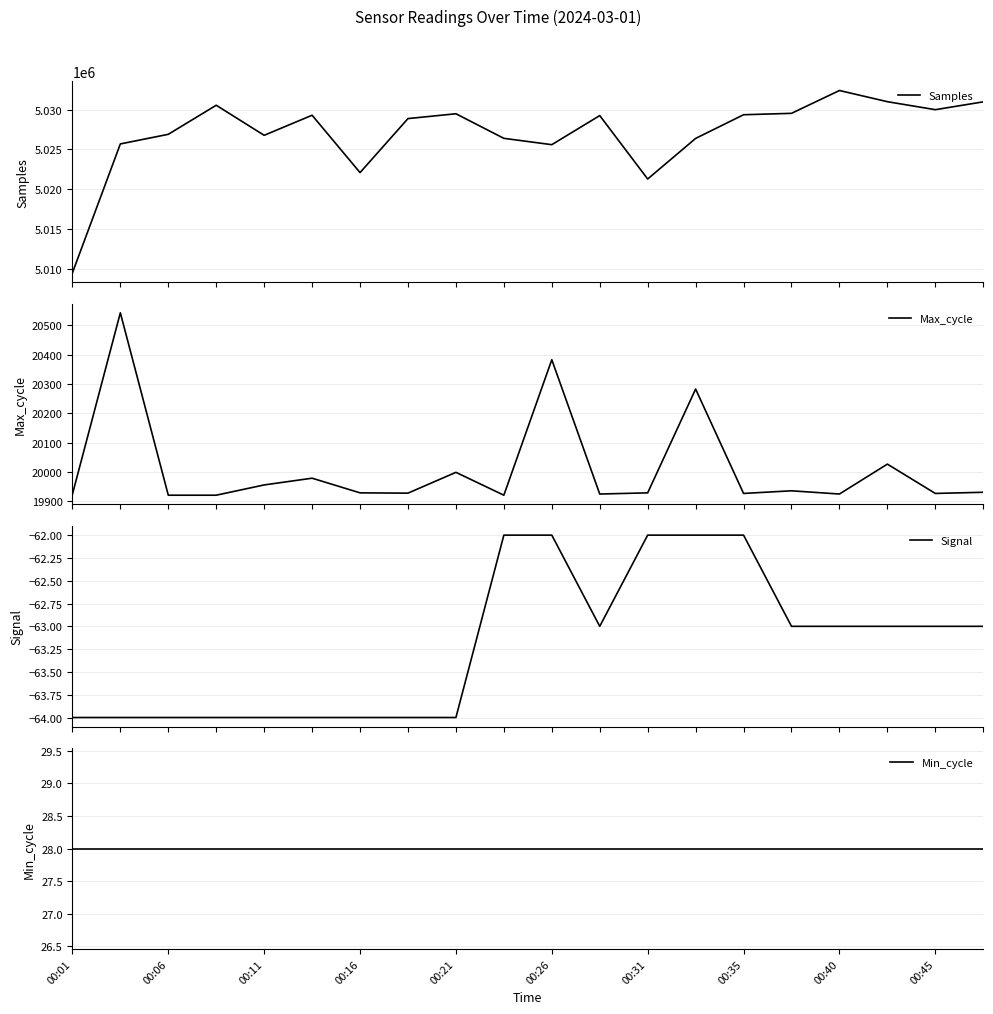

Reading left to right, list all the values displayed in this chart.

Samples: 5009476	5025680	5026887	5030539	5026761	5029283	5022077	5028863	5029469	5026381	5025584	5029241	5021271	5026371	5029346	5029522	5032391	5030986	5029982	5030966
Max_cycle: 19924	20543	19921	19921	19956	19979	19929	19928	19999	19921	20383	19925	19929	20283	19927	19936	19925	20027	19927	19931
Signal: -64	-64	-64	-64	-64	-64	-64	-64	-64	-62	-62	-63	-62	-62	-62	-63	-63	-63	-63	-63
Min_cycle: 28	28	28	28	28	28	28	28	28	28	28	28	28	28	28	28	28	28	28	28